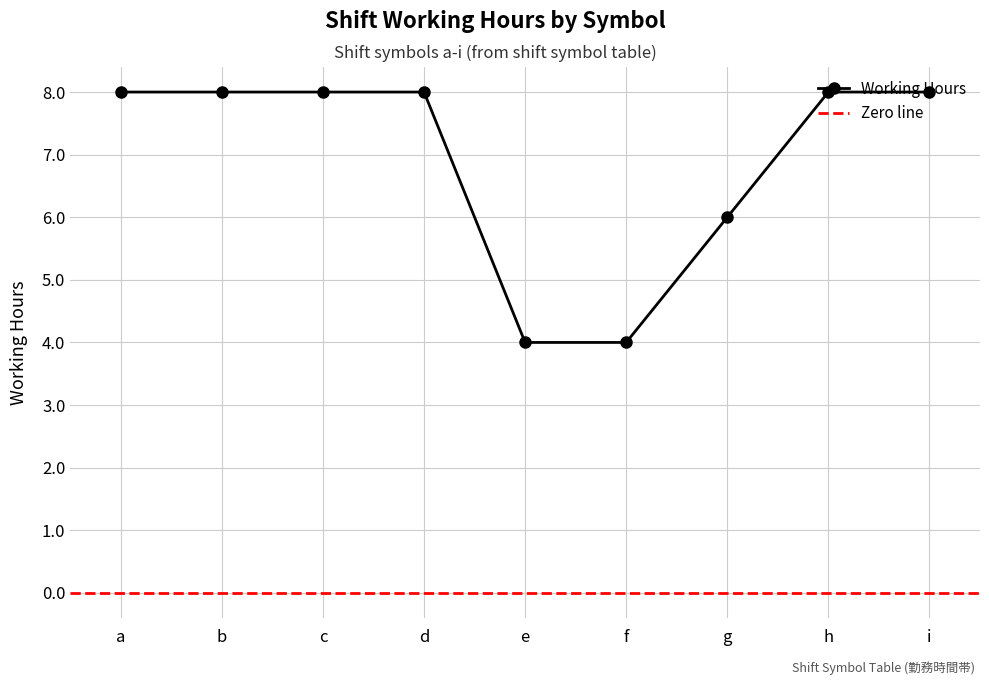

Read the value at f.

4.0